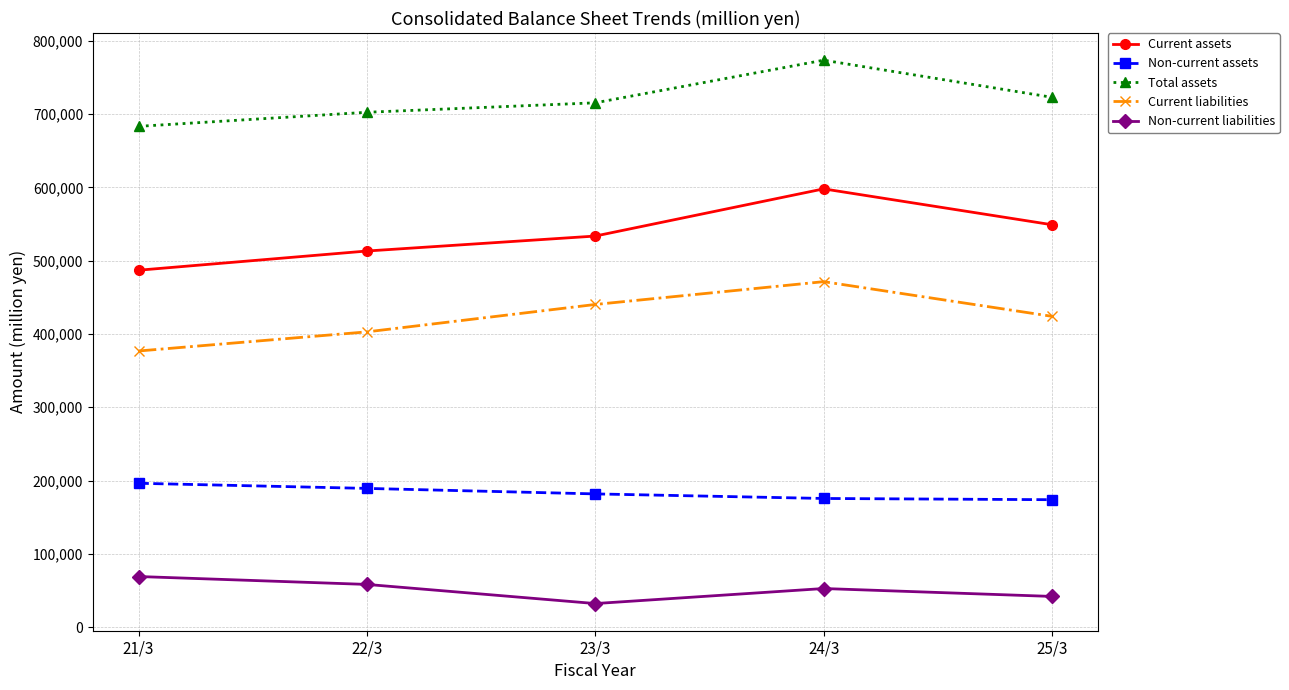

Does the chart display data point markers on the line(s)?

Yes